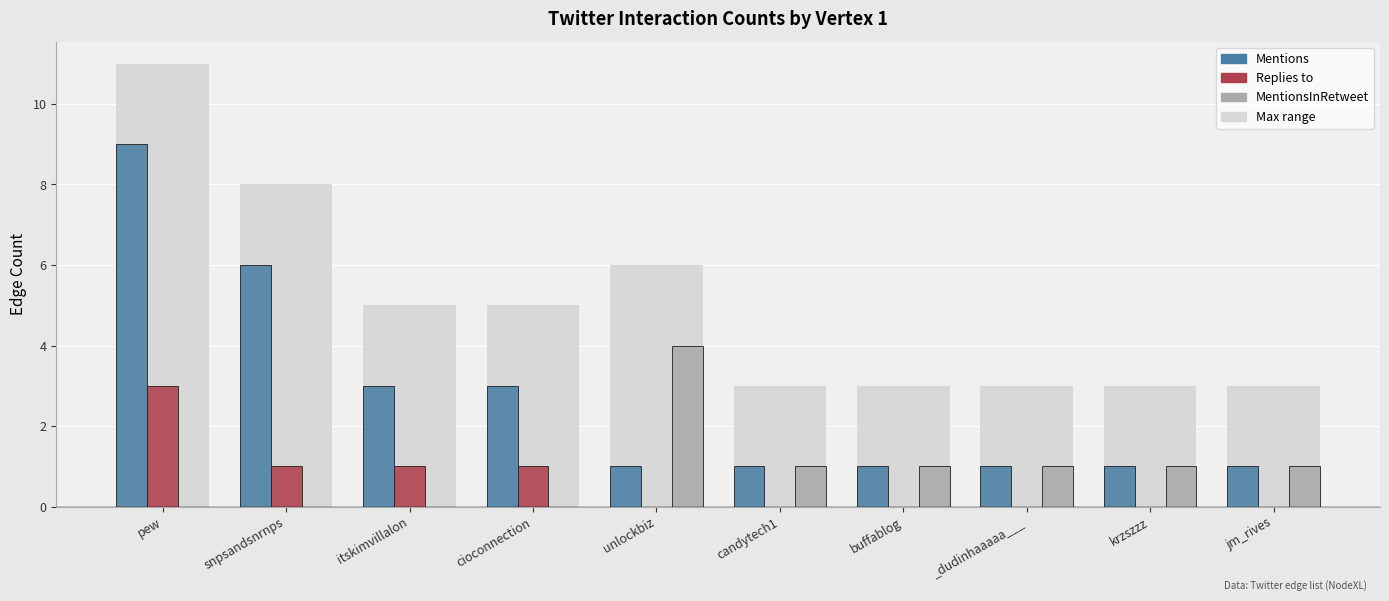

Reading left to right, what are all the values shown in this chart?

Mentions: 9	6	3	3	1	1	1	1	1	1
Replies to: 3	1	1	1	0	0	0	0	0	0
MentionsInRetweet: 0	0	0	0	4	1	1	1	1	1